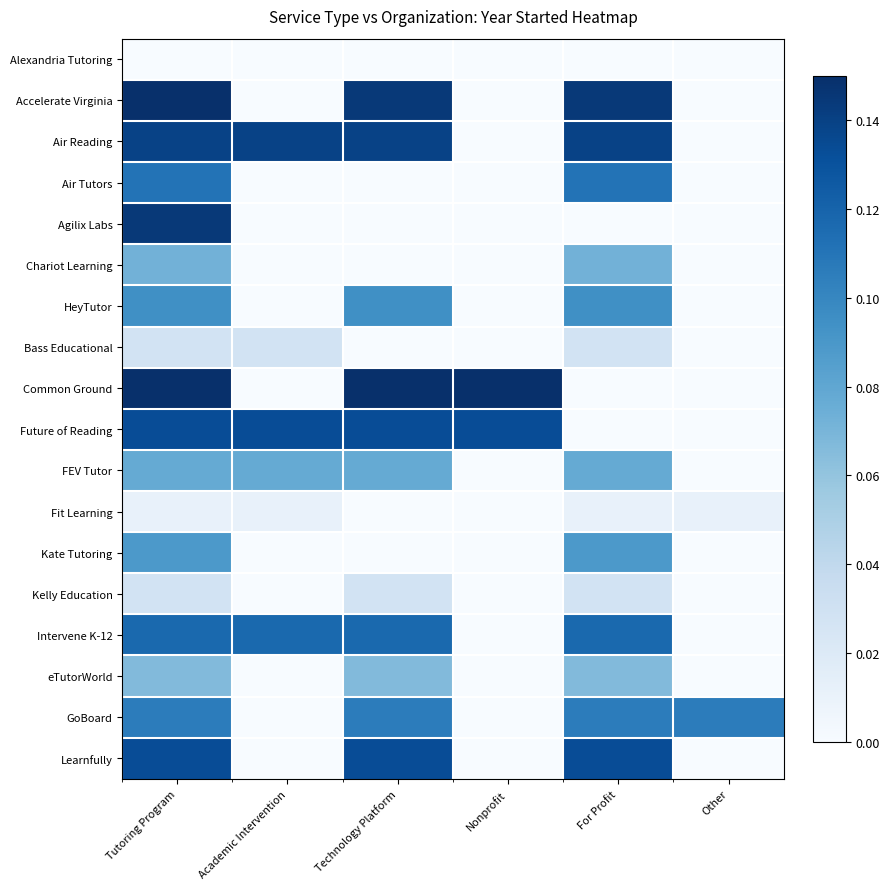

Rank the series by their maximum value, from highest to lowest.

Accelerate Virginia, Common Ground, Agilix Labs, Air Reading, Future of Reading, Learnfully, Intervene K-12, Air Tutors, GoBoard, HeyTutor, Kate Tutoring, FEV Tutor, Chariot Learning, eTutorWorld, Bass Educational, Kelly Education, Fit Learning, Alexandria Tutoring